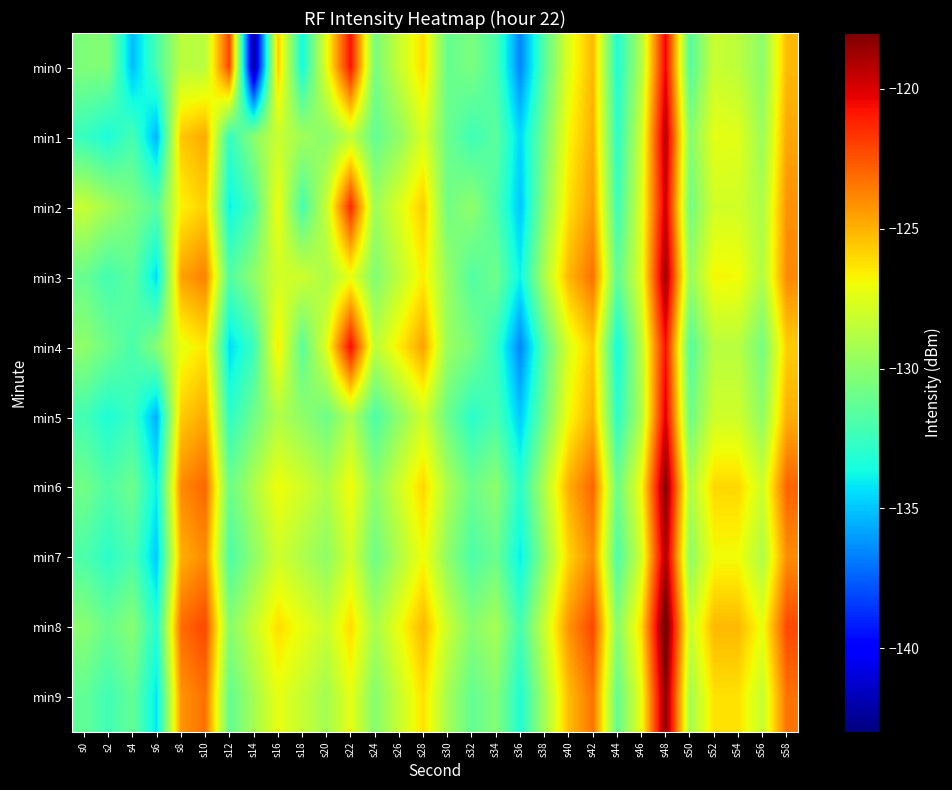

At which category is the sum across all series the highest?

s48